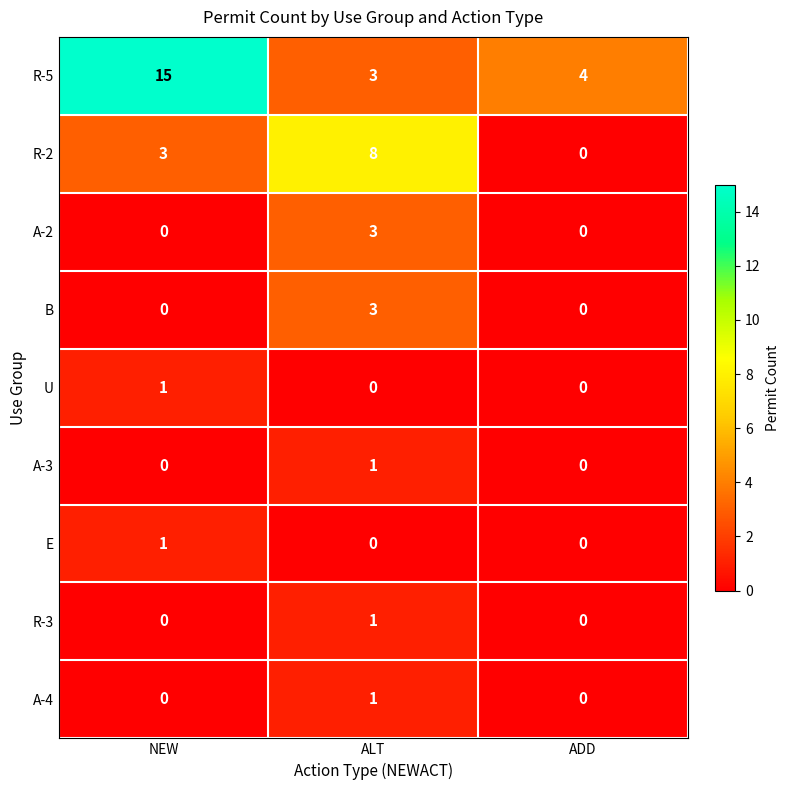

True or false: U has a value of 1 at NEW.

True